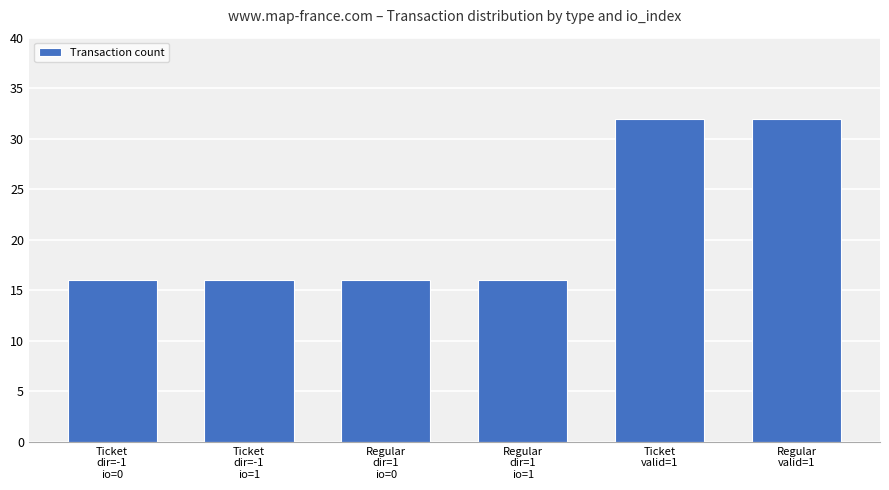

What is the greatest value displayed?

32